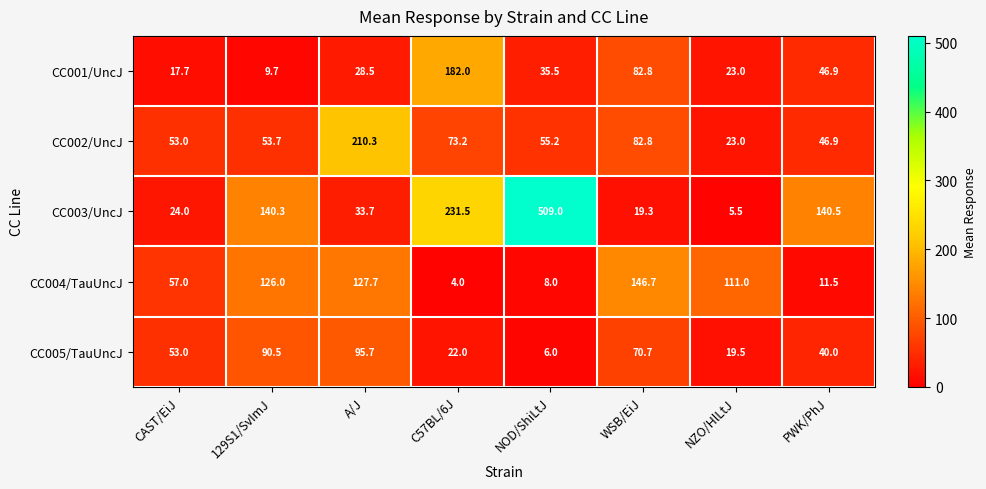

Is the value of CC001/UncJ at A/J greater than the value of CC004/TauUncJ at A/J?

No